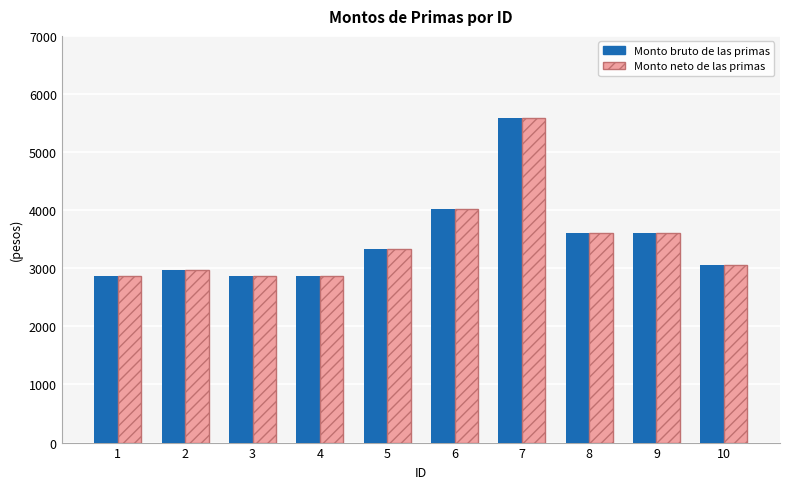

What is the sum of the Monto neto de las primas values at 3 and 5?

6204.1